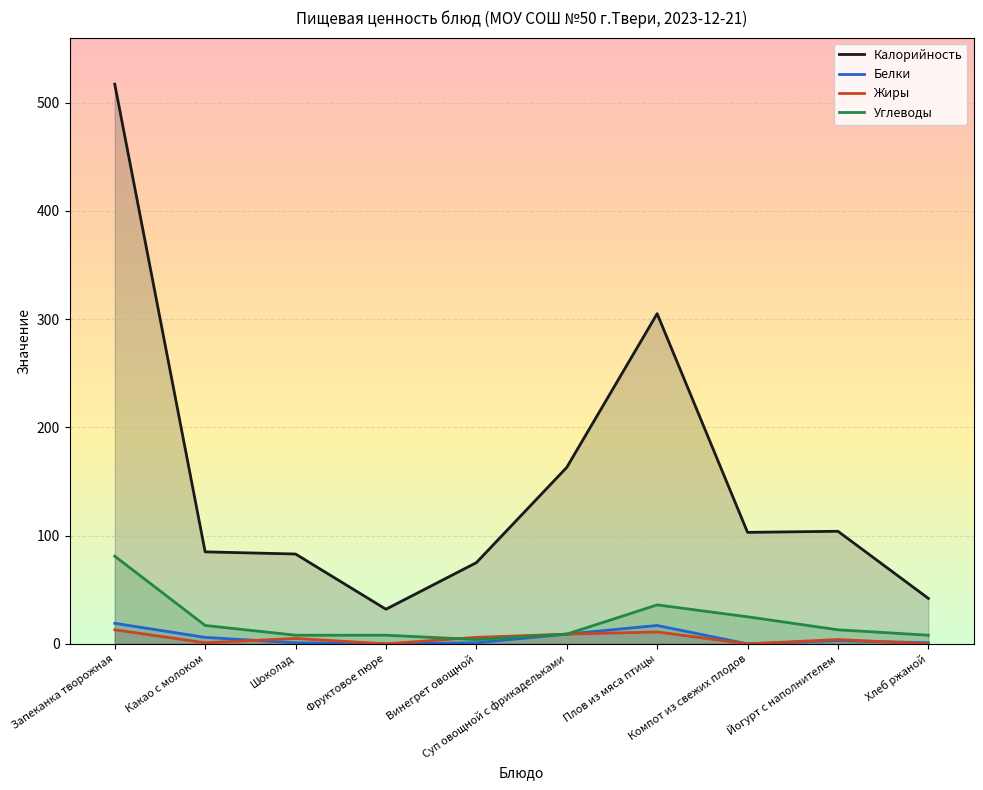

True or false: Белки and Жиры intersect in this chart.

True